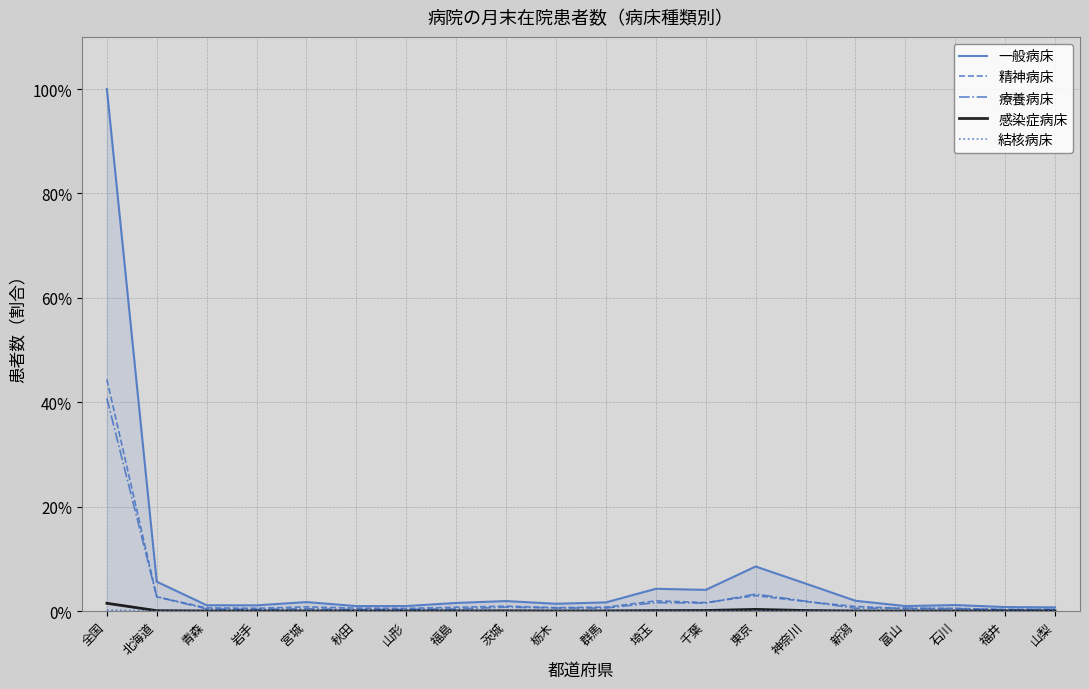

True or false: 療養病床 has more than 2 points higher than both neighbors.

True